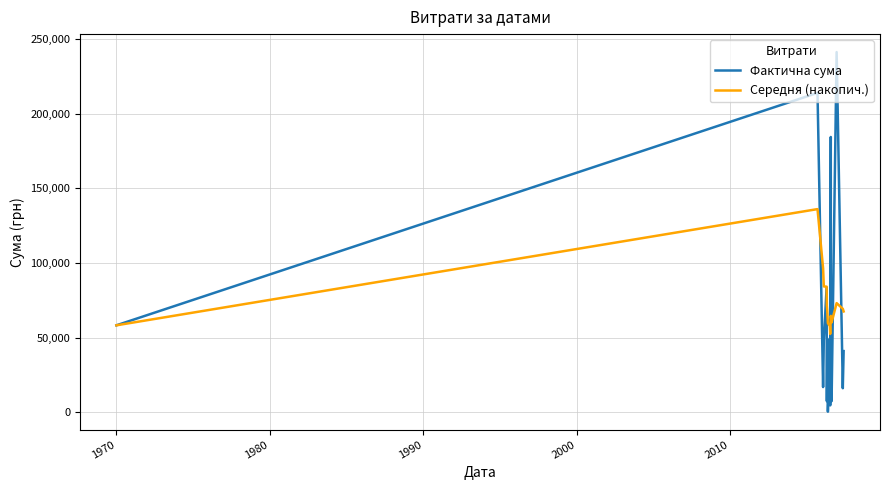

List the series in order of their peak value, lowest first.

Середня (накопич.), Фактична сума